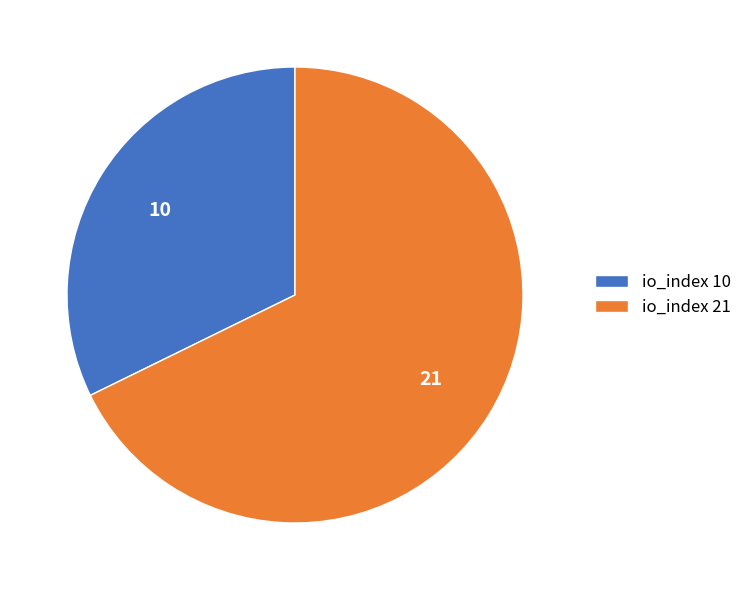

What is the ratio of the value at io_index 10 to the value at io_index 21?

0.5